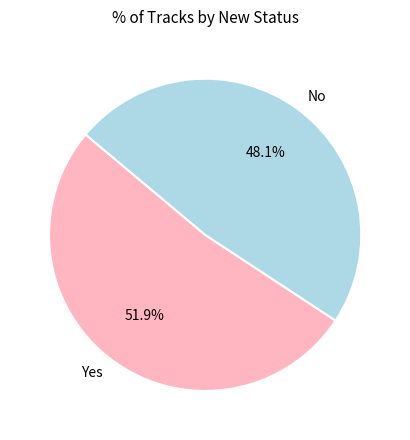

To the nearest percent, what is the combined percentage of No and Yes?

100%